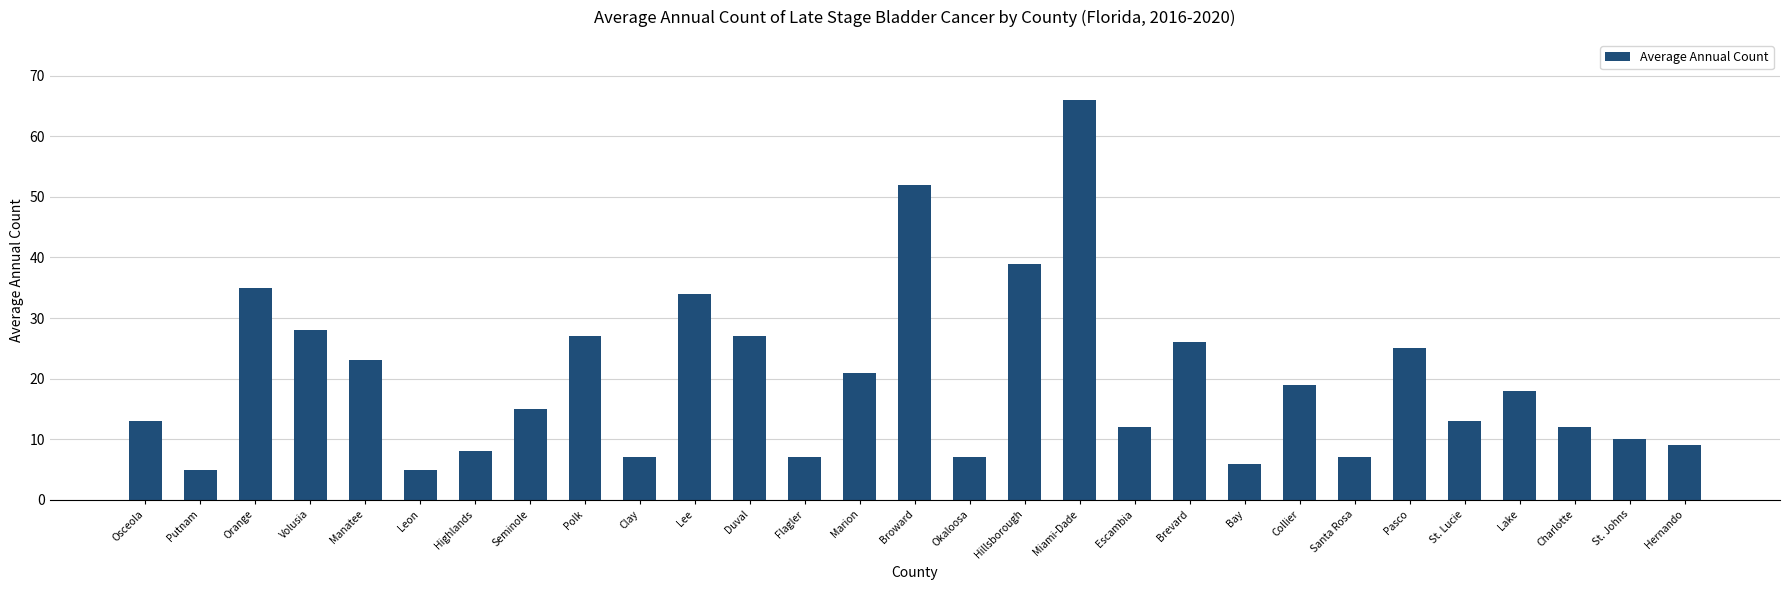

What is the ratio of the value at Miami-Dade to the value at Hillsborough?

1.7